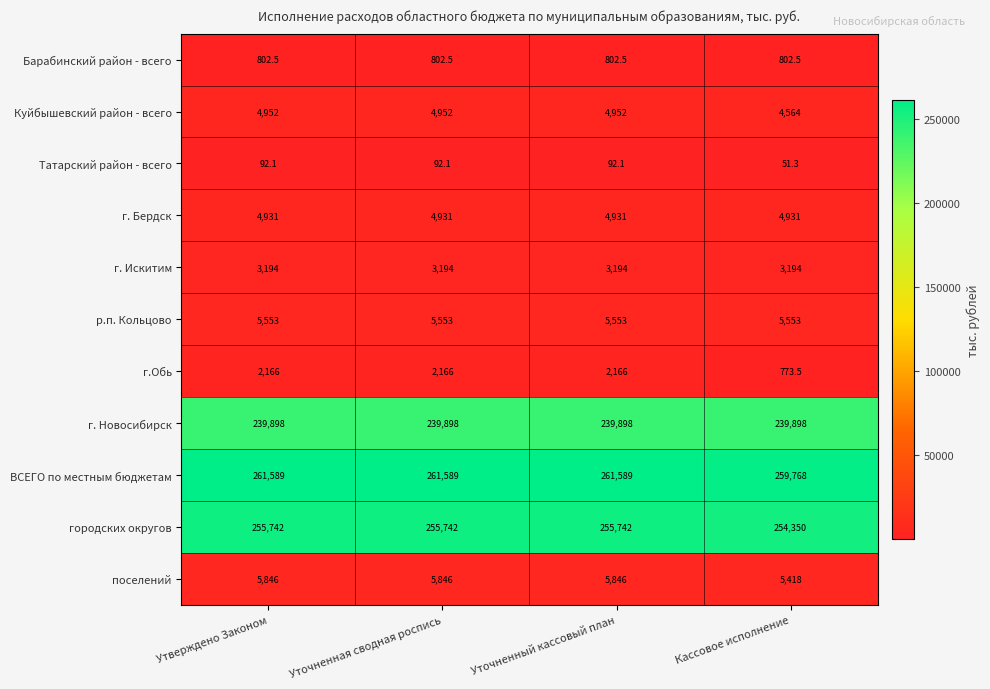

Rank the series by their maximum value, from highest to lowest.

ВСЕГО по местным бюджетам, городских округов, г. Новосибирск, поселений, р.п. Кольцово, Куйбышевский район - всего, г. Бердск, г. Искитим, г.Обь, Барабинский район - всего, Татарский район - всего